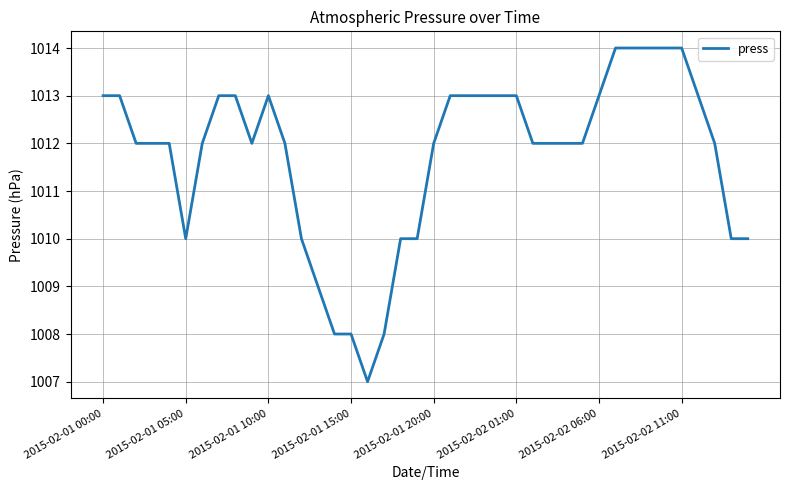

What is the difference between the maximum and minimum values?

7